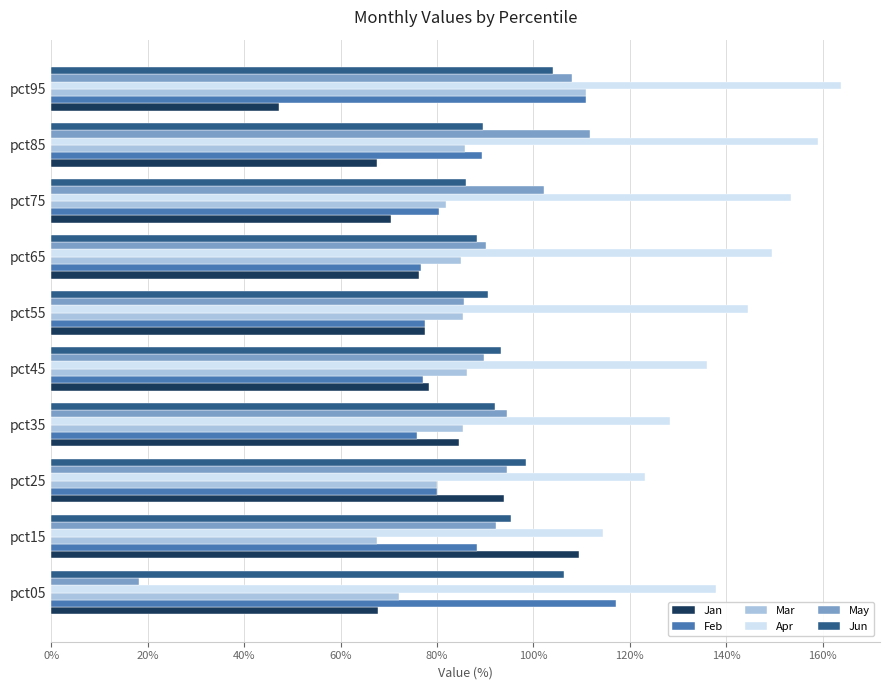

Which series has the largest range (max minus min)?

May